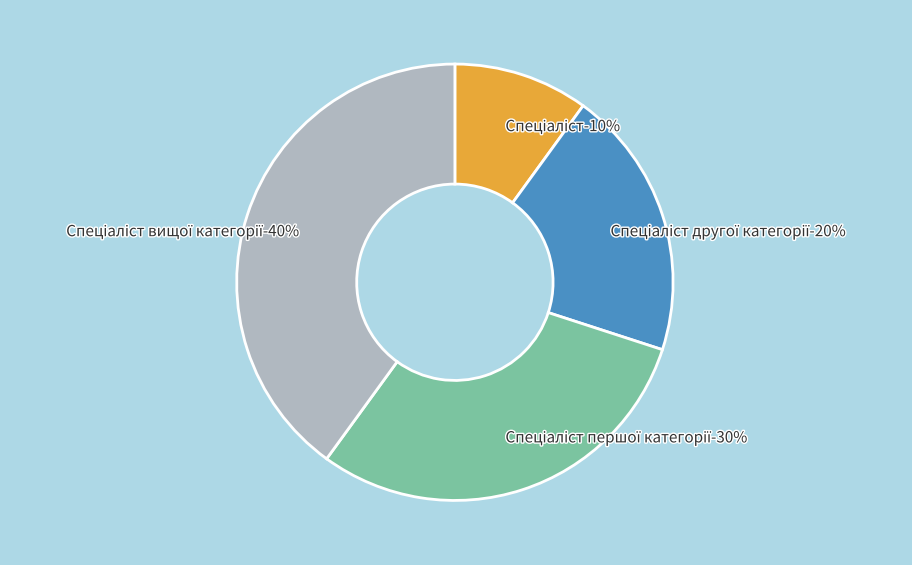

To the nearest percent, what is the difference between the Спеціаліст вищої категорії and Спеціаліст першої категорії slice percentages?

10%